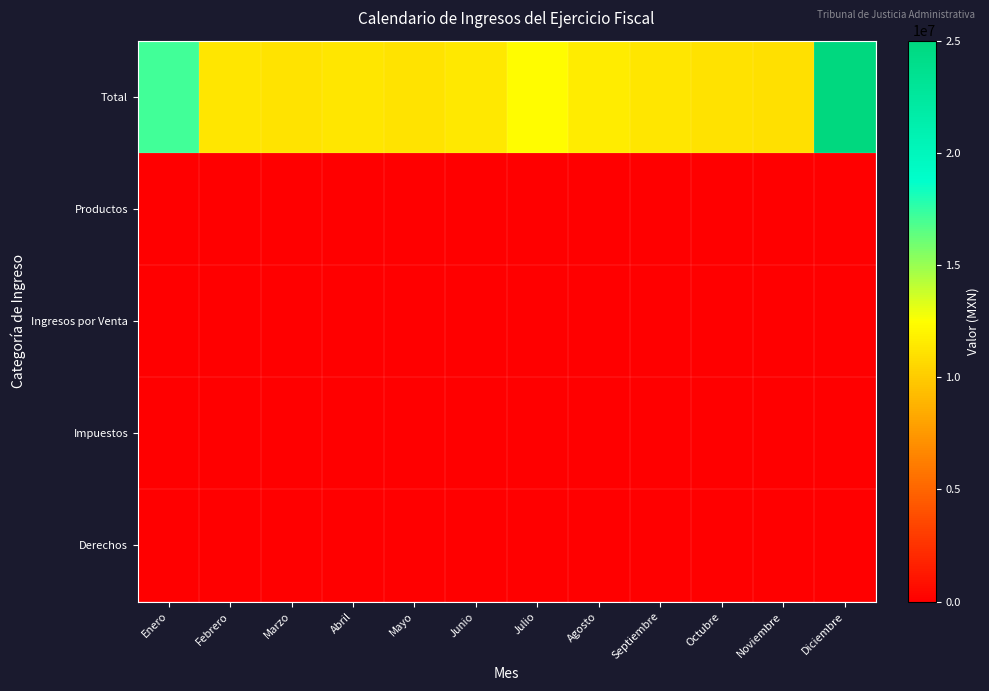

Between Noviembre and Marzo, which is larger?

Marzo